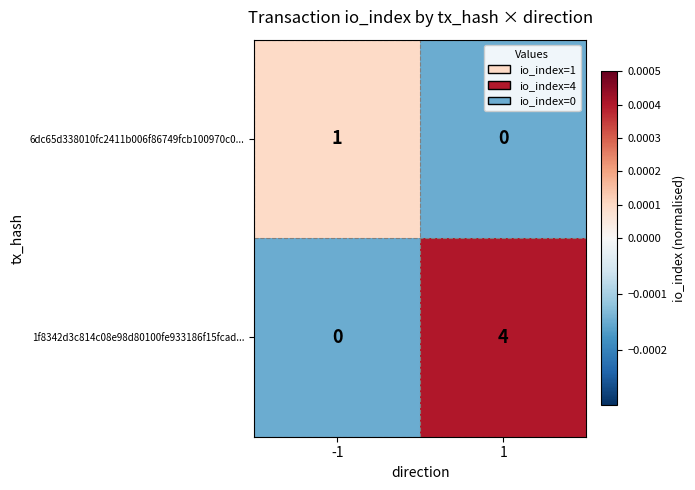

Which series has the largest range (max minus min)?

1f8342d3c814c08e98d80100fe933186f15fcad...